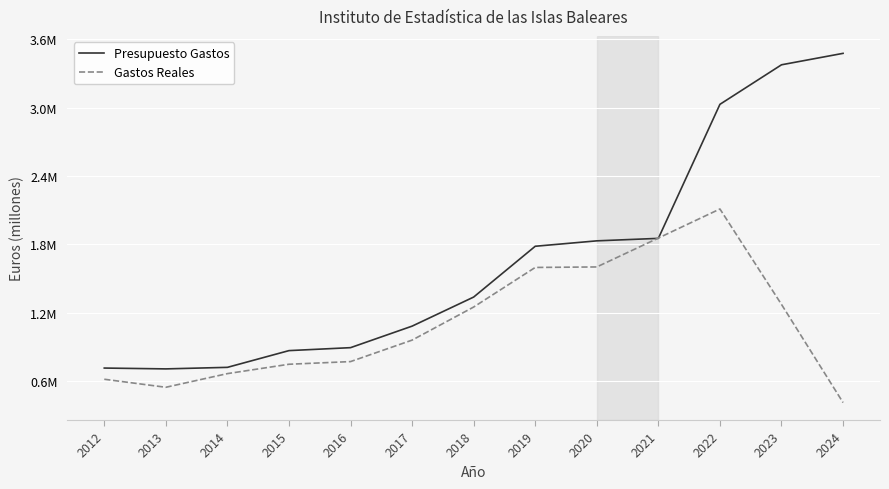

The value of Presupuesto Gastos at 2019 is 3.1. True or false?

False